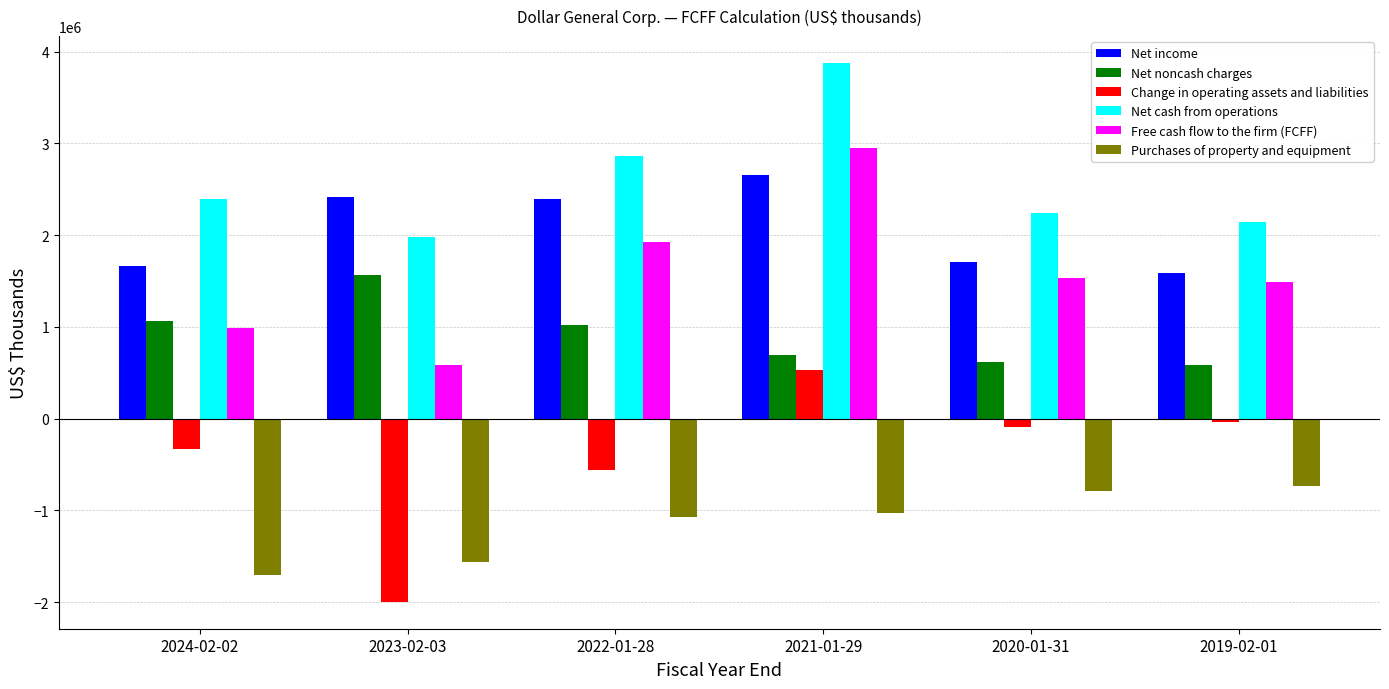

What are all the series names shown in the legend?

Net income, Net noncash charges, Change in operating assets and liabilities, Net cash from operations, Free cash flow to the firm (FCFF), Purchases of property and equipment